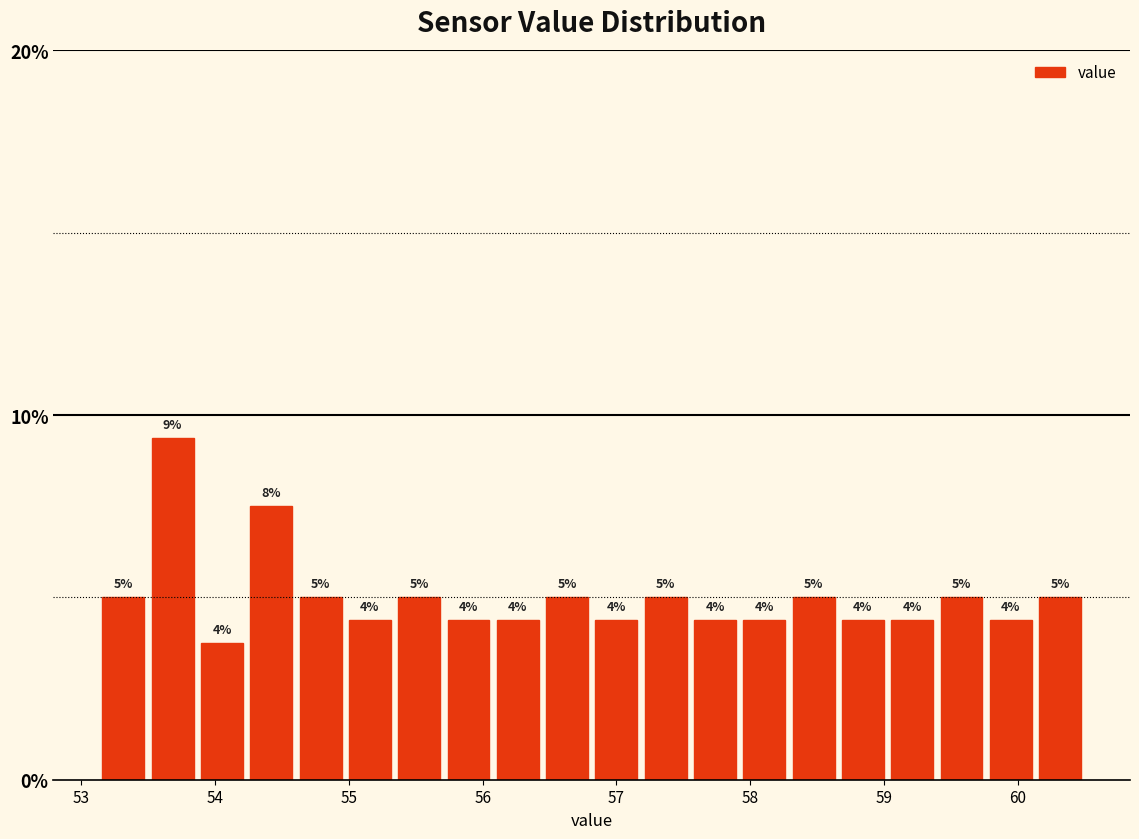

Read against the x-axis, roughly where is the centre of the tallest bar?

53.7